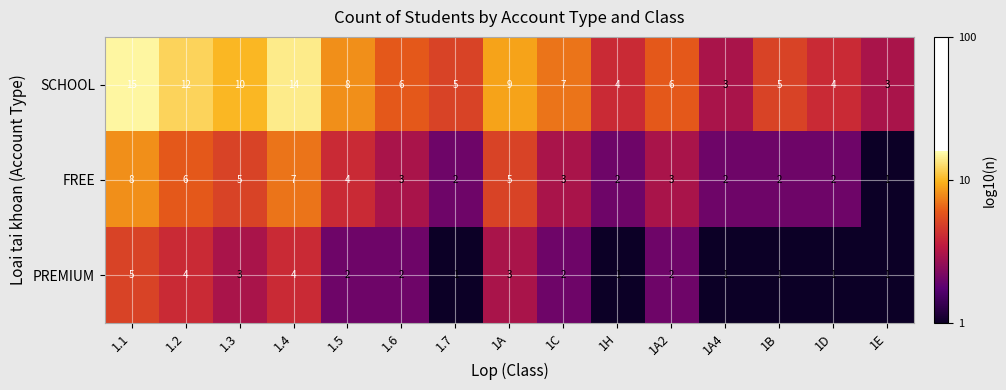

What is the sum of the FREE values at 1A2 and 1.1?

11